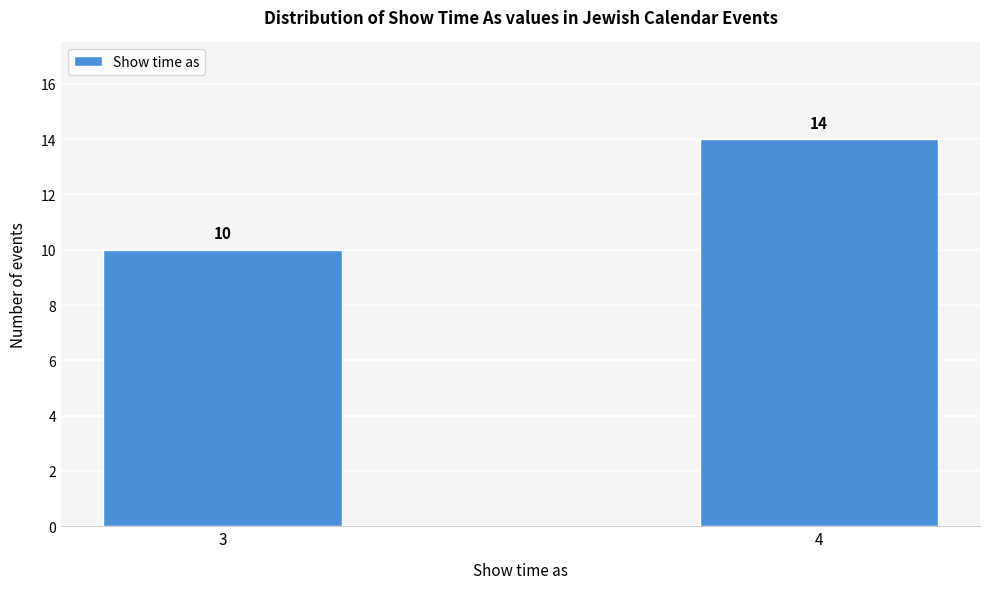

Reading right to left, list all the values displayed in this chart.

14	10